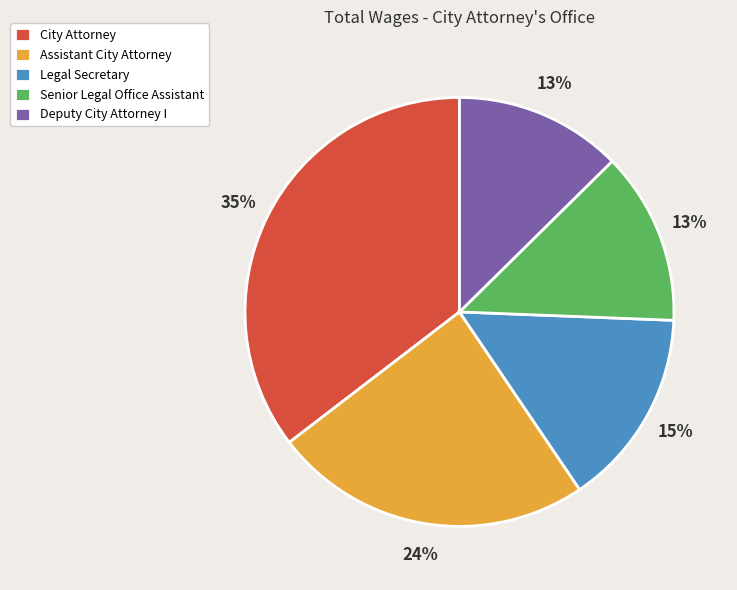

Do Senior Legal Office Assistant and Assistant City Attorney together represent more than half of the pie?

No